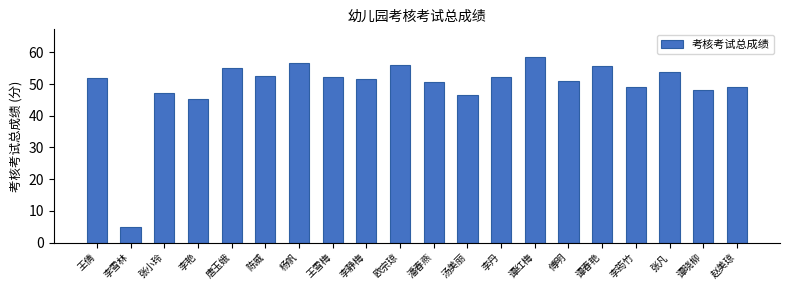

What is the ratio of the value at 李静梅 to the value at 谭晓柳?

1.1